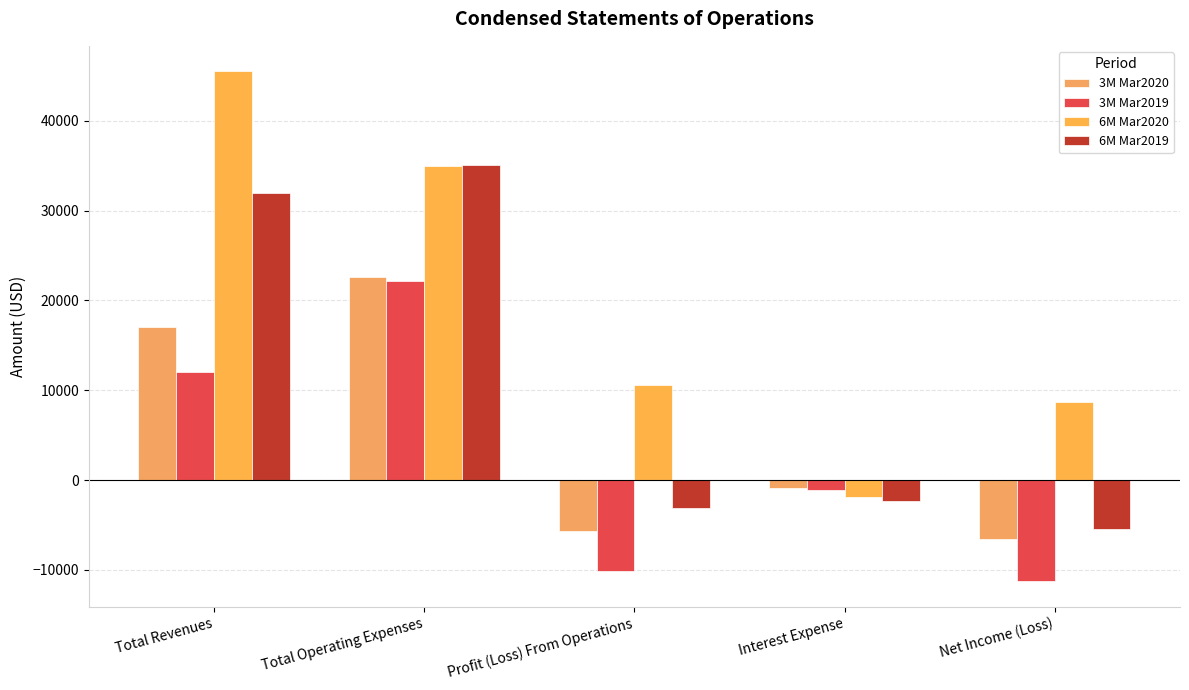

What is the label of the 2nd bar from the left?

Total Operating Expenses